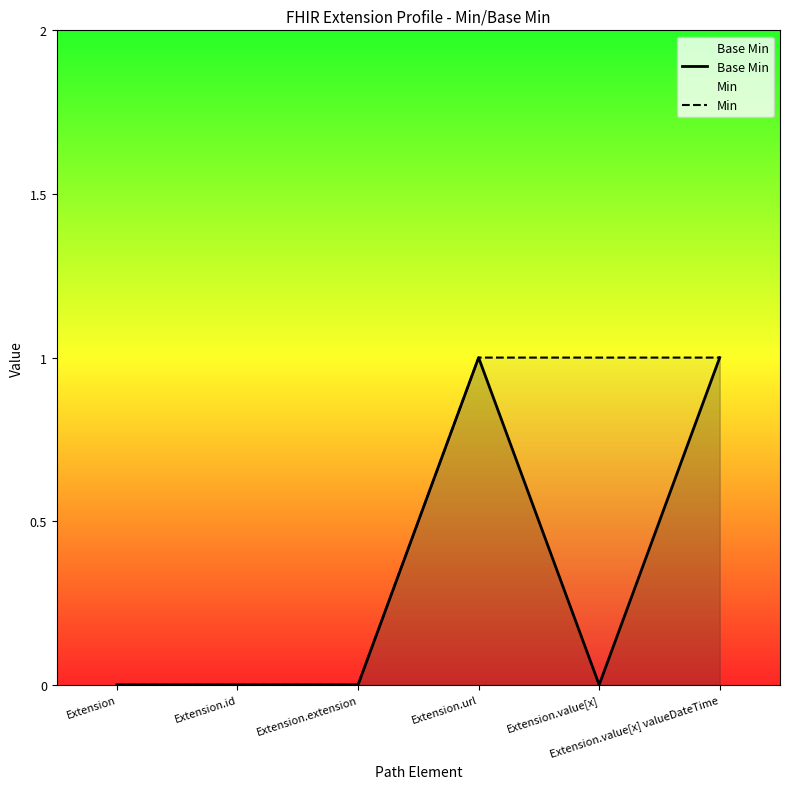

Rank the categories by Min value from lowest to highest.

Extension, Extension.id, Extension.extension, Extension.url, Extension.value[x], Extension.value[x] valueDateTime